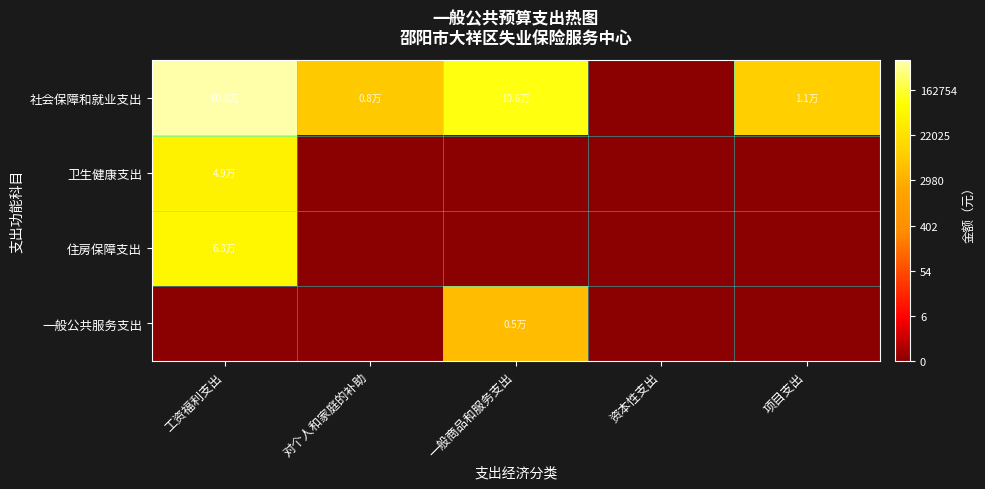

At which category does the chart reach its minimum across all series?

资本性支出